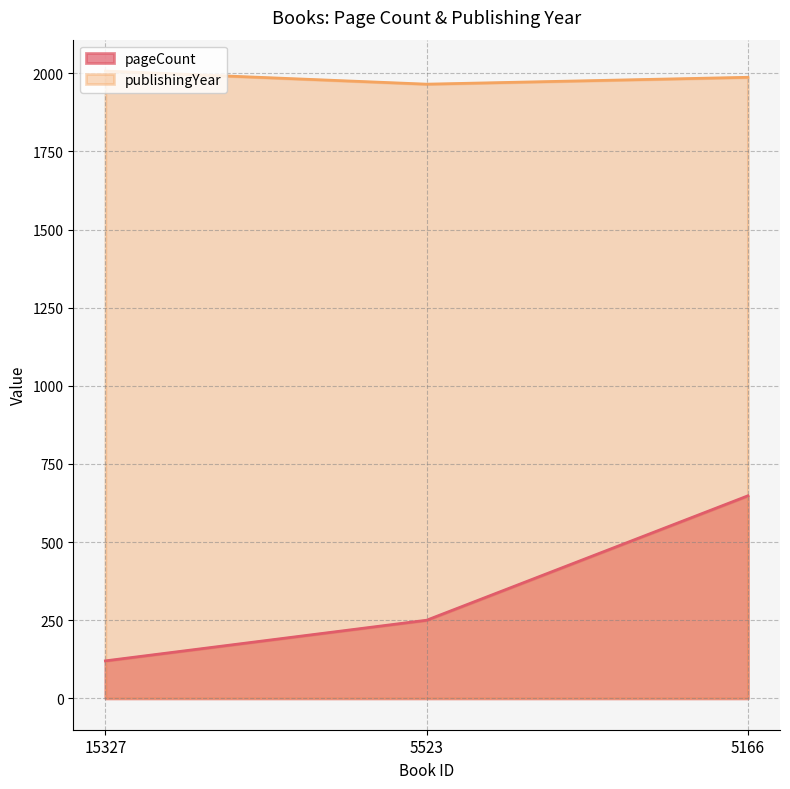

Rank the series at 5166 from highest to lowest value.

publishingYear, pageCount